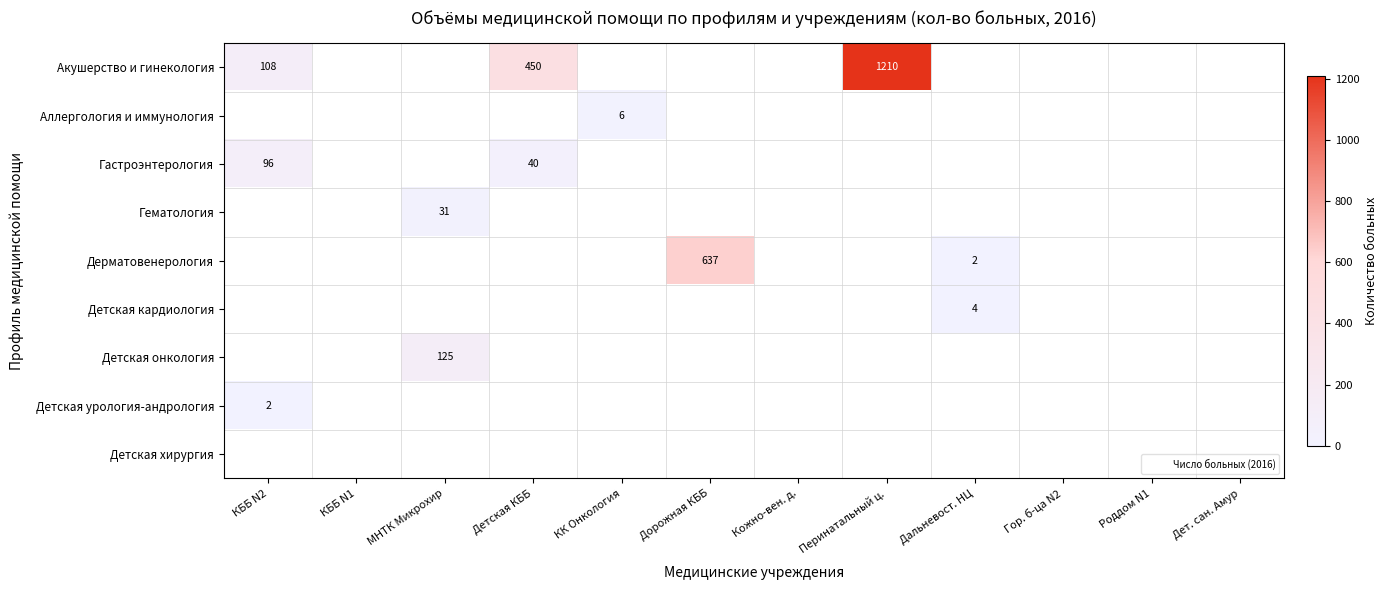

Which series has the widest spread of values?

Акушерство и гинекология